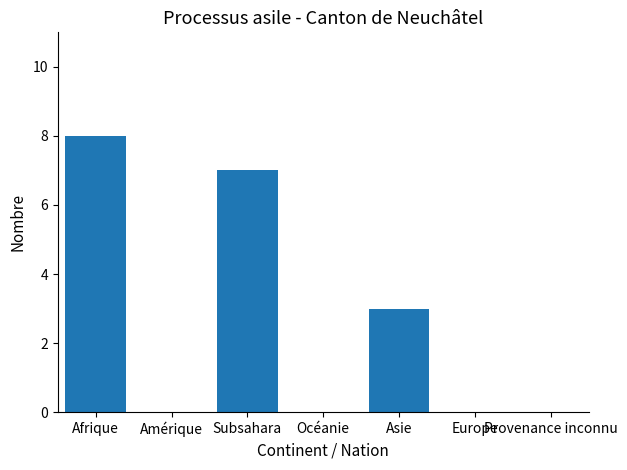

What is the change in value from Afrique to Océanie?

-8